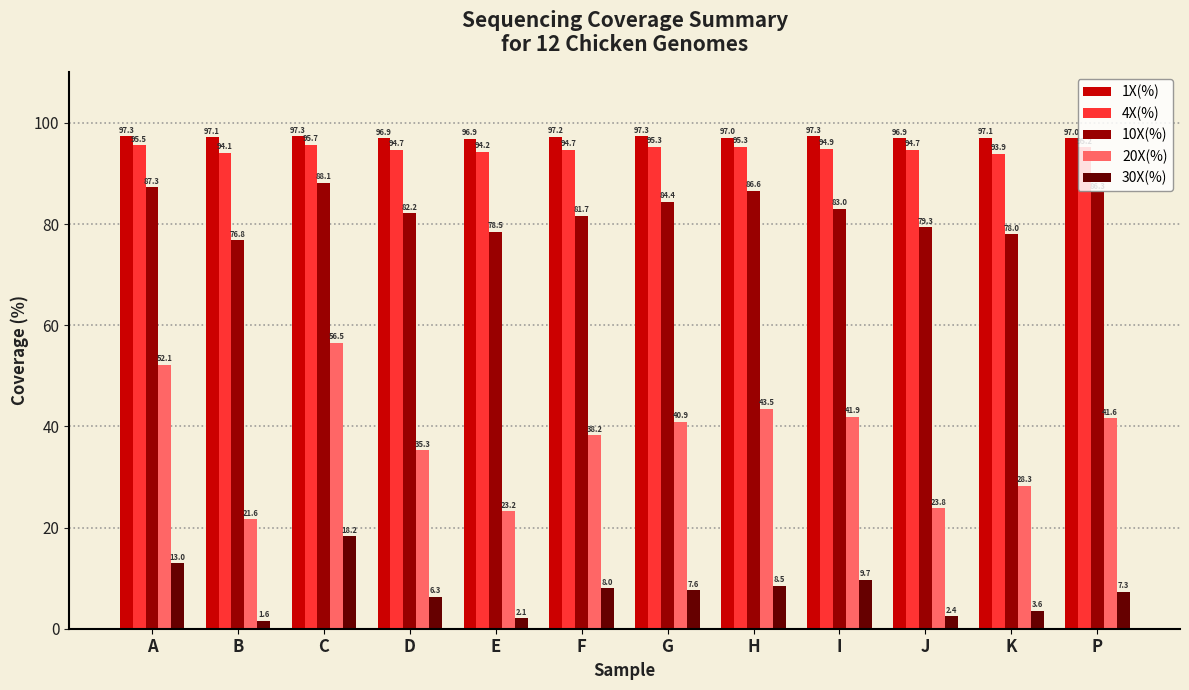

Which series changed the most between G and P?

10X(%)